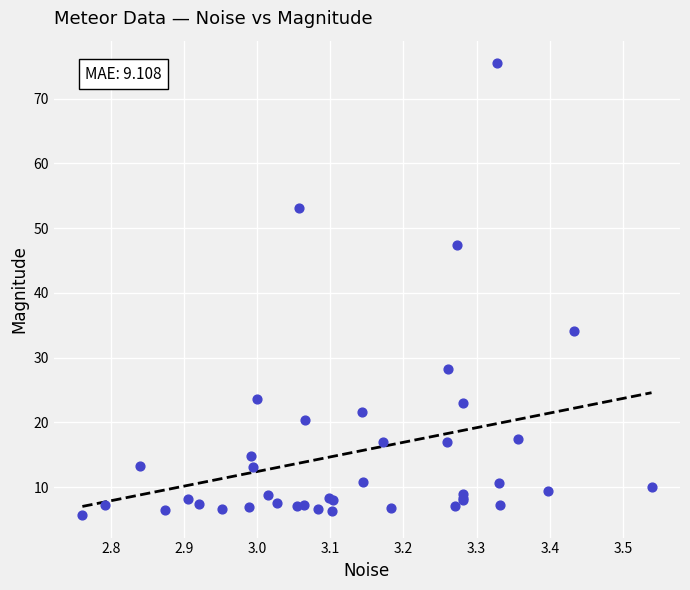

What Y value in the scatter plot is closest to 40?

34.1